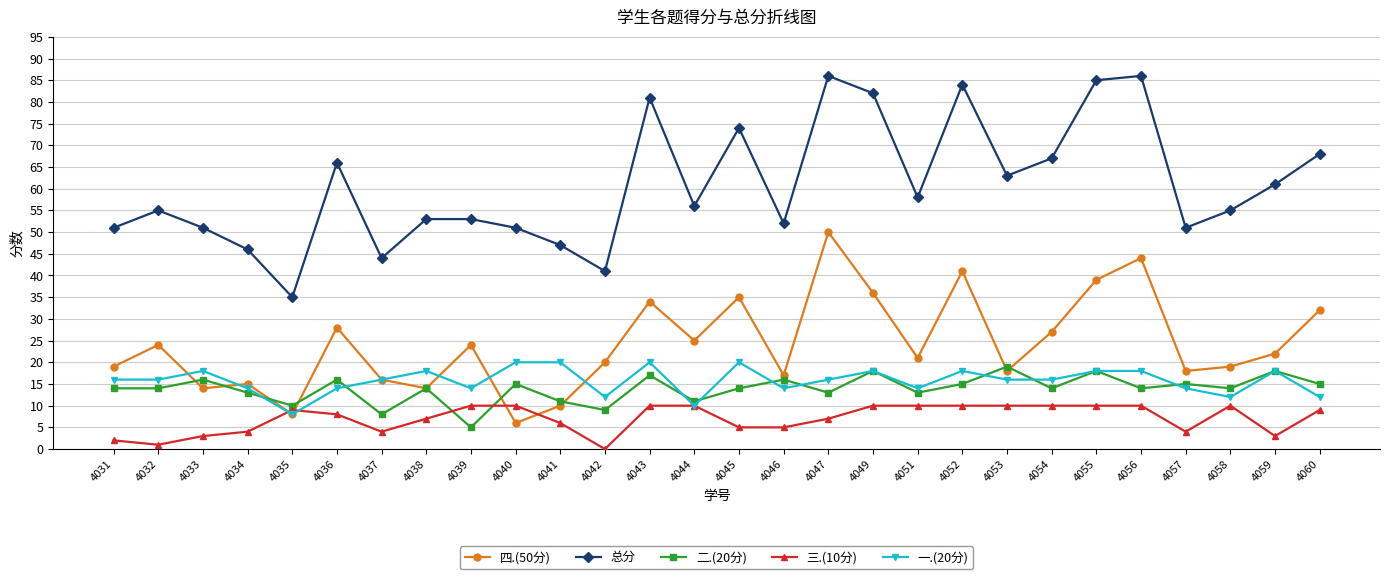

Reading left to right, transcribe all the data shown in this chart.

四.(50分): 19	24	14	15	8	28	16	14	24	6	10	20	34	25	35	17	50	36	21	41	18	27	39	44	18	19	22	32
总分: 51	55	51	46	35	66	44	53	53	51	47	41	81	56	74	52	86	82	58	84	63	67	85	86	51	55	61	68
二.(20分): 14	14	16	13	10	16	8	14	5	15	11	9	17	11	14	16	13	18	13	15	19	14	18	14	15	14	18	15
三.(10分): 2	1	3	4	9	8	4	7	10	10	6	0	10	10	5	5	7	10	10	10	10	10	10	10	4	10	3	9
一.(20分): 16	16	18	14	8	14	16	18	14	20	20	12	20	10	20	14	16	18	14	18	16	16	18	18	14	12	18	12